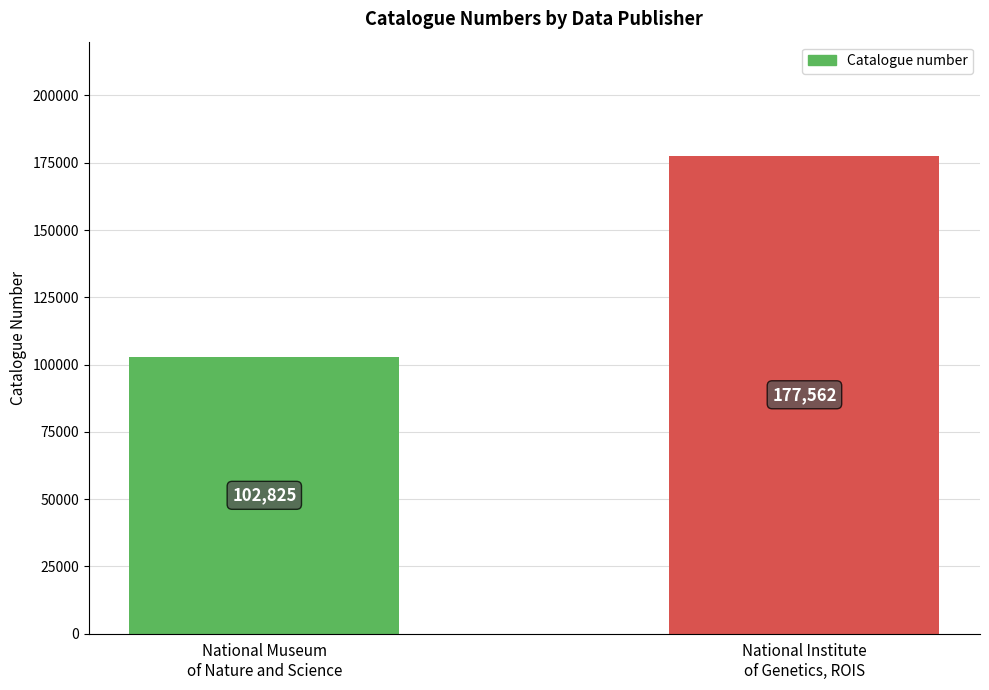

The chart shows a value of 177562 at National Institute
of Genetics, ROIS. True or false?

True